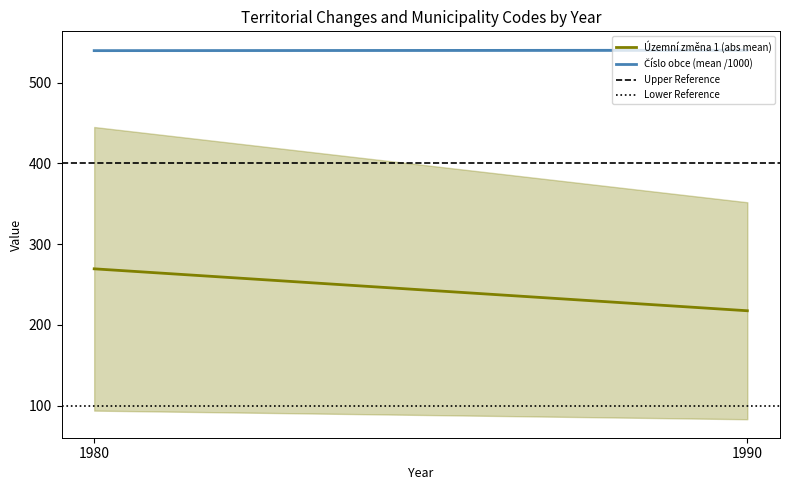

What are all the series names shown in the legend?

Územní změna 1 (abs mean), Číslo obce (mean /1000), Upper Reference, Lower Reference